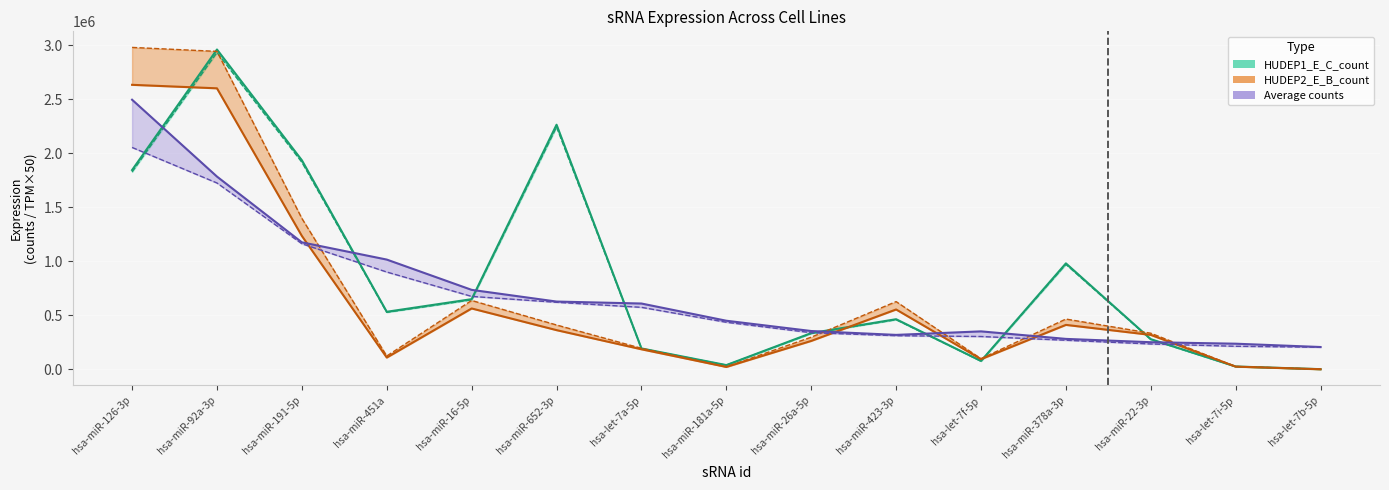

What is the label of the 1st point from the left?

hsa-miR-126-3p